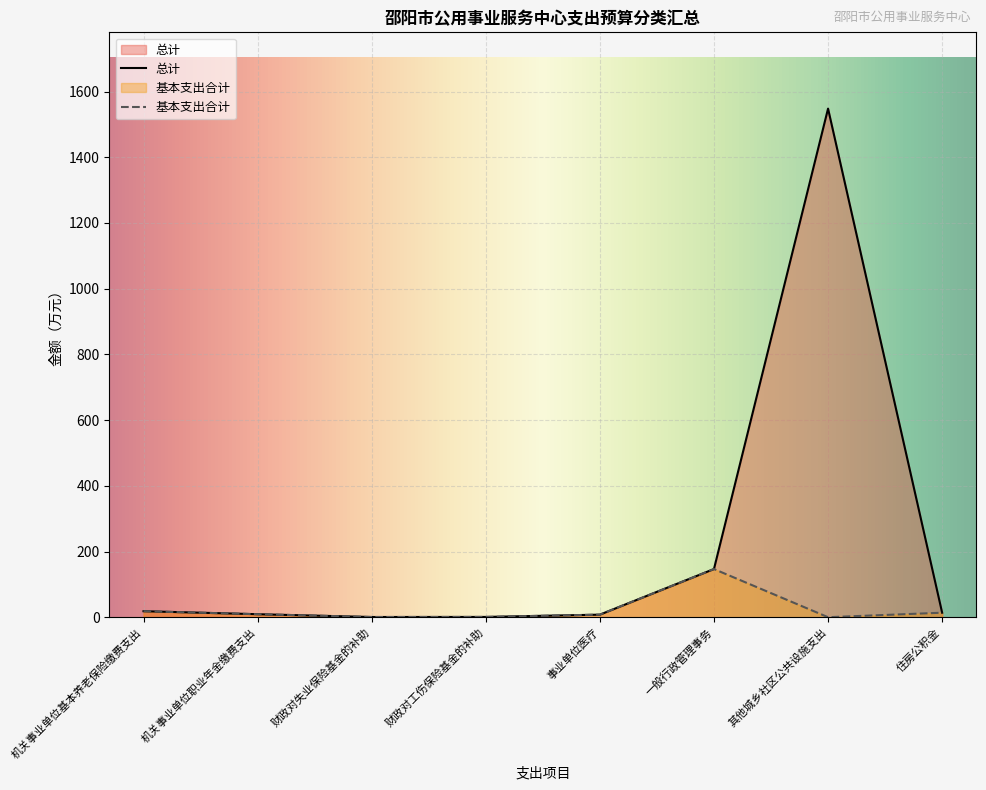

Reading left to right, list all the values displayed in this chart.

总计: 18.3	9.1	0.6	0.8	7.8	146.6	1548.0	13.7
基本支出合计: 18.3	9.1	0.6	0.8	7.8	146.6	0.0	13.7